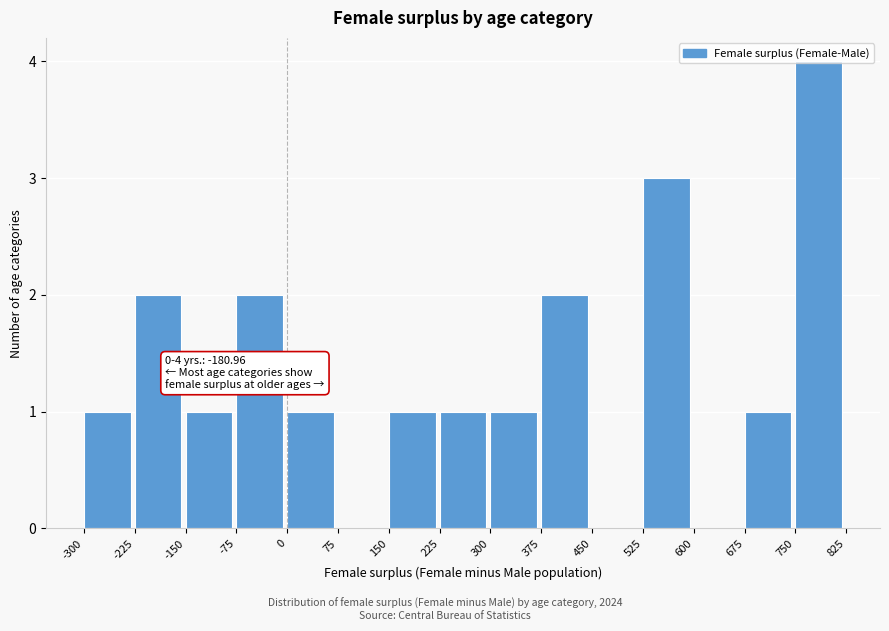

Over which range of the x-axis is the bar tallest?

750 to 825